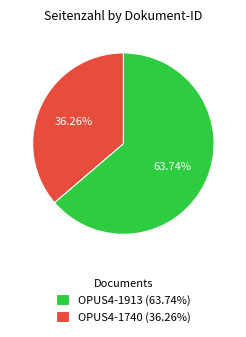

What is the total percentage of OPUS4-1740 and OPUS4-1913?

100.0%